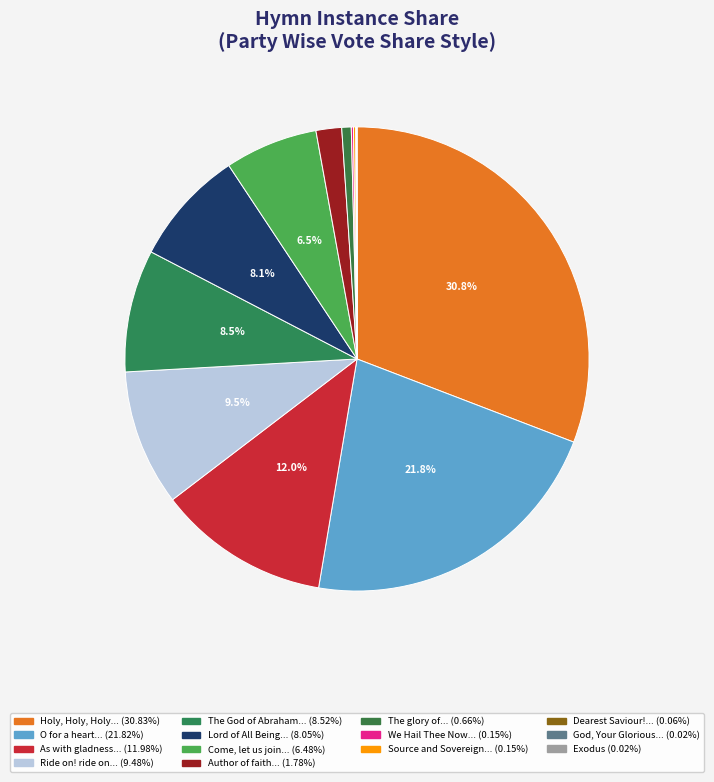

Rank the categories by value from highest to lowest.

Holy, Holy, Holy, Lord God Almighty!, O for a heart to praise my God, As with gladness men of old, Ride on! ride on in majesty!, The God of Abraham Praise, Lord of All Being, Throned Afar, Come, let us join our friends above, Author of faith, eternal Word, The glory of these forty days, We Hail Thee Now, O Jesus, Source and Sovereign, Rock and Cloud, Dearest Saviour! we adore thee, God, Your Glorious Presence, Exodus